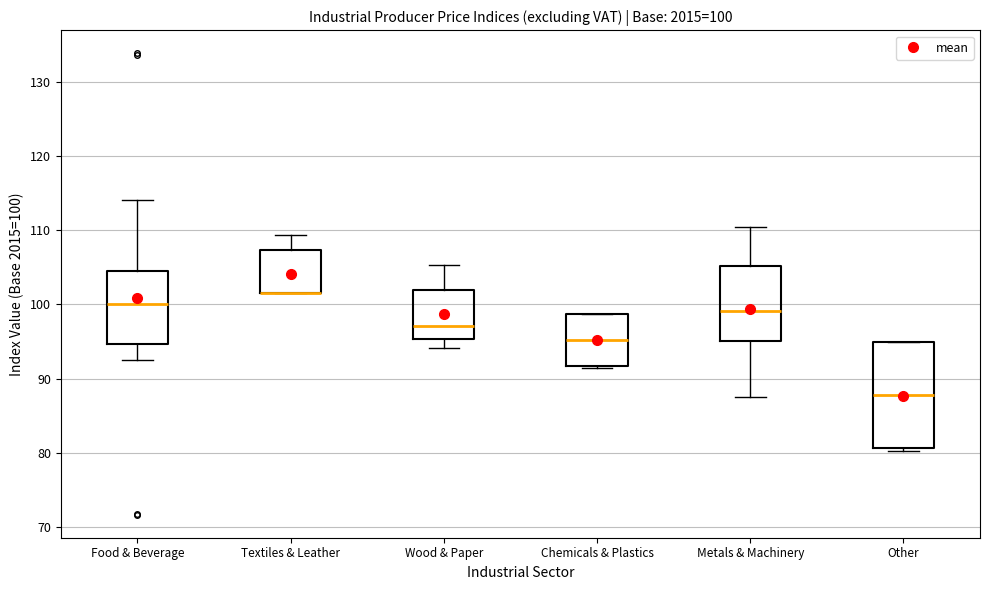

Comparing the boxes themselves (not the whiskers), which one is the tallest?

Other